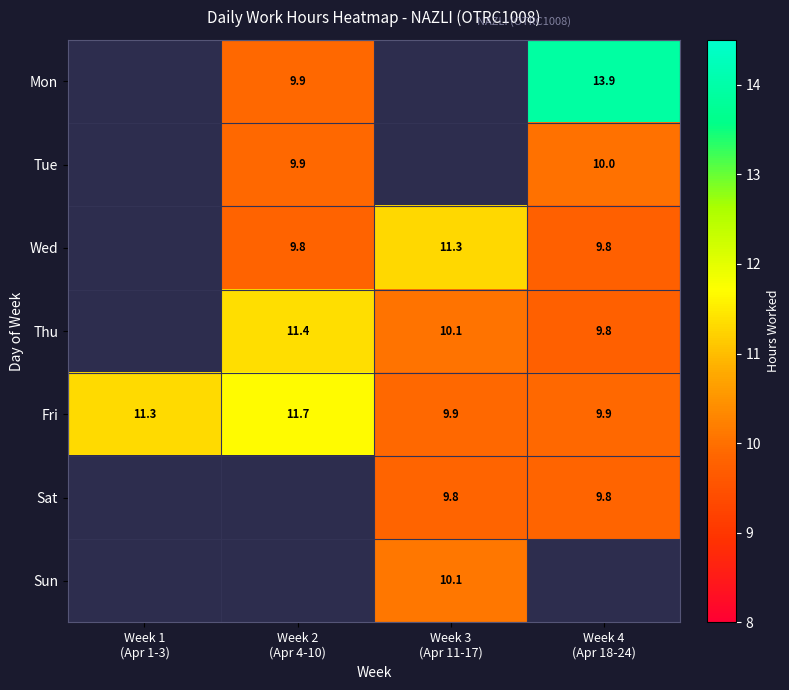

What is the approximate value of Wed at Week 2 (Apr 4-10)?

9.8